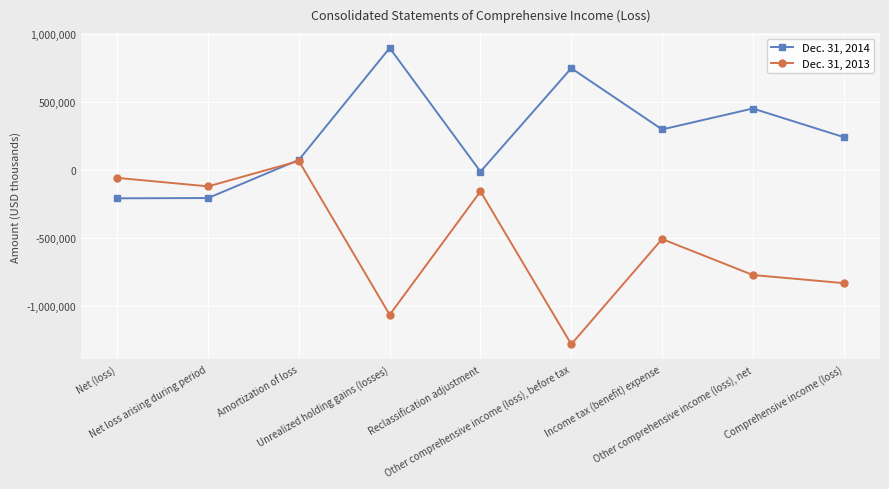

Where does the Dec. 31, 2014 series first go above 240681?

Unrealized holding gains (losses)